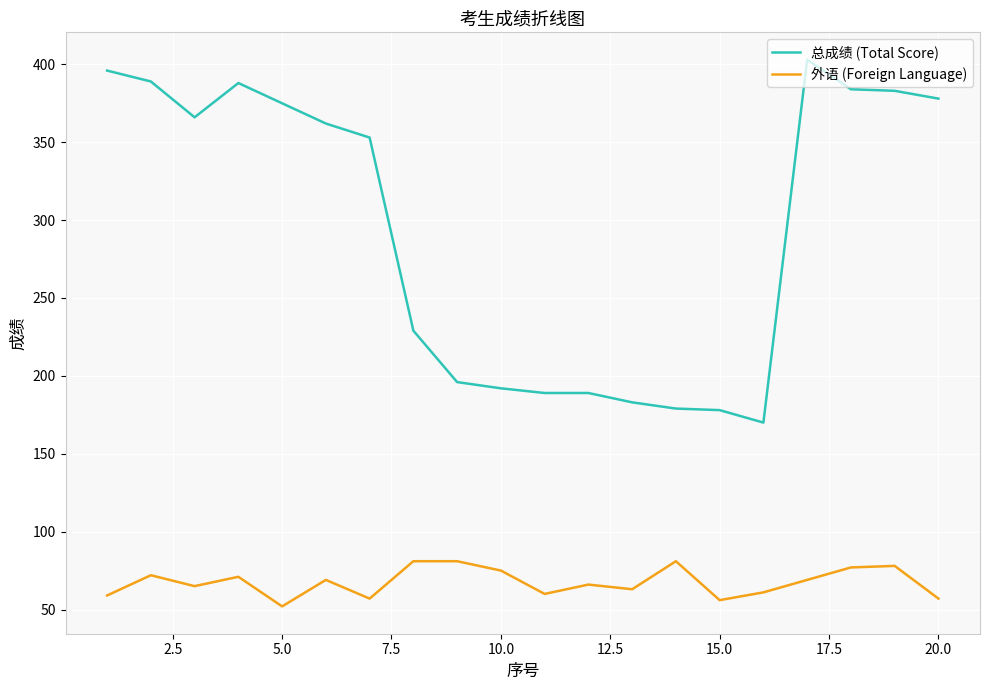

Which series has the widest spread of values?

总成绩 (Total Score)